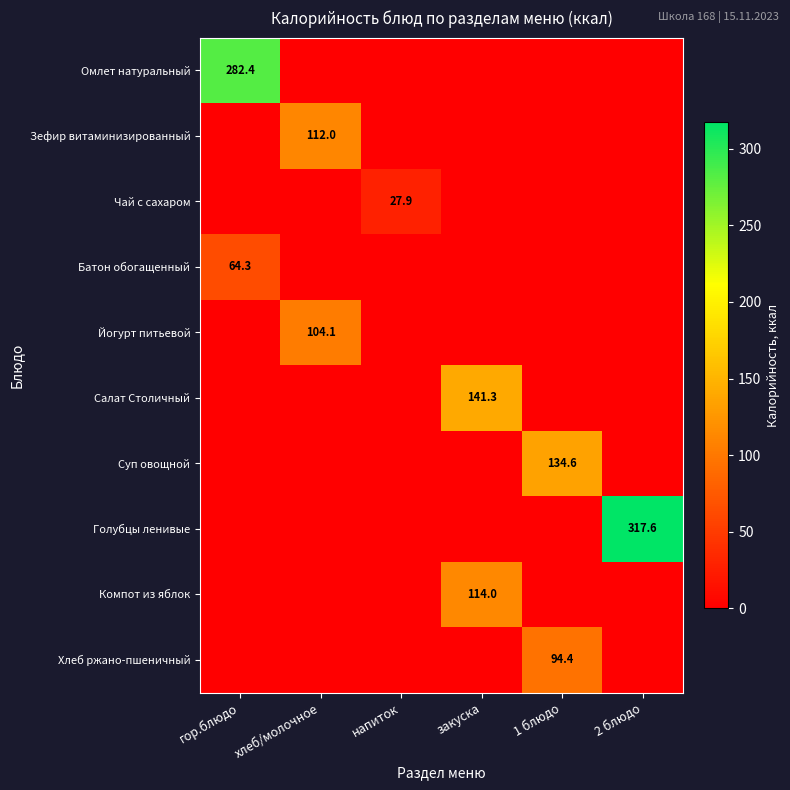

Is it true that Омлет натуральный equals 282.4 at гор.блюдо?

True